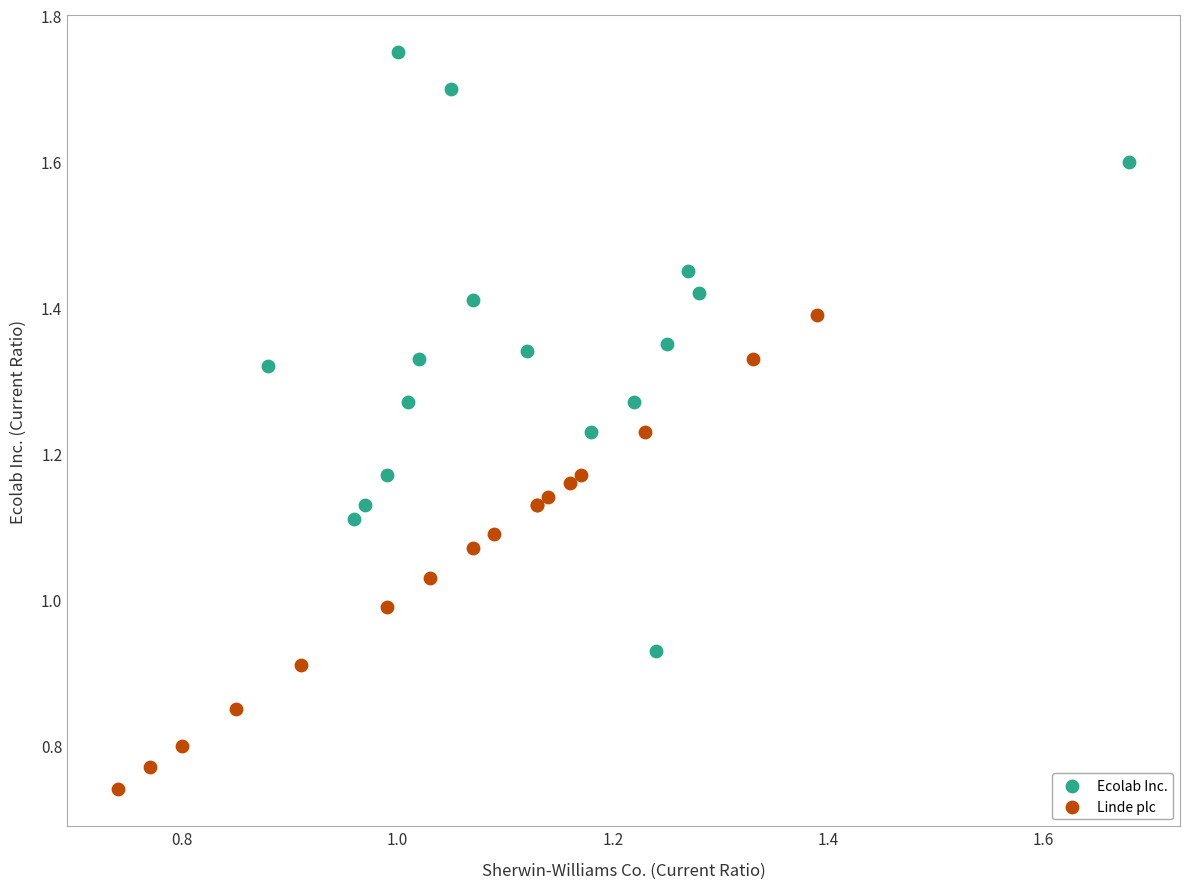

Which series contains the lowest Y value?

Linde plc